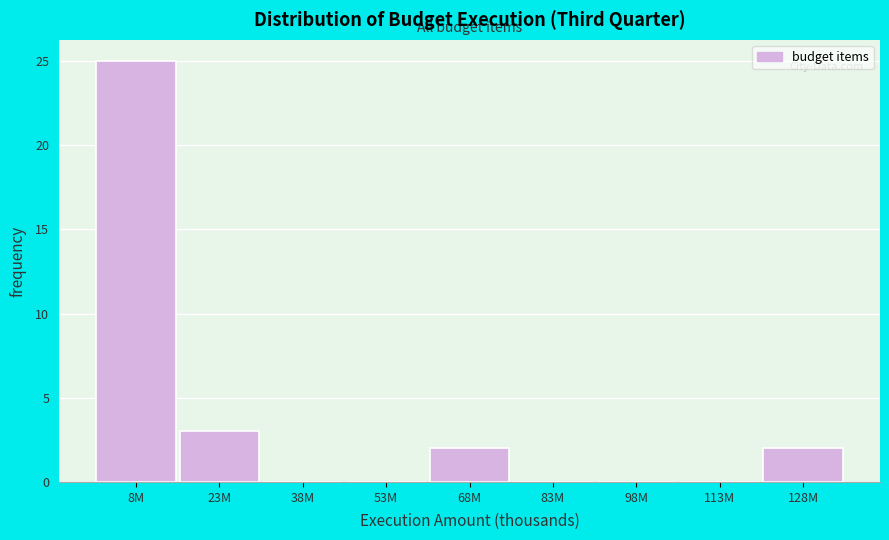

Reading left to right, what are all the values shown in this chart?

8M=25	23M=3	38M=0	53M=0	68M=2	83M=0	98M=0	113M=0	128M=2